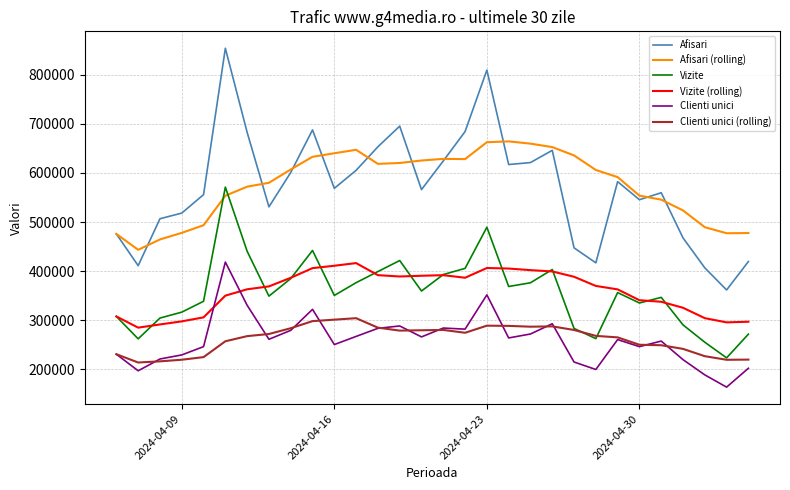

What is the minimum value shown in the chart?

163979.0